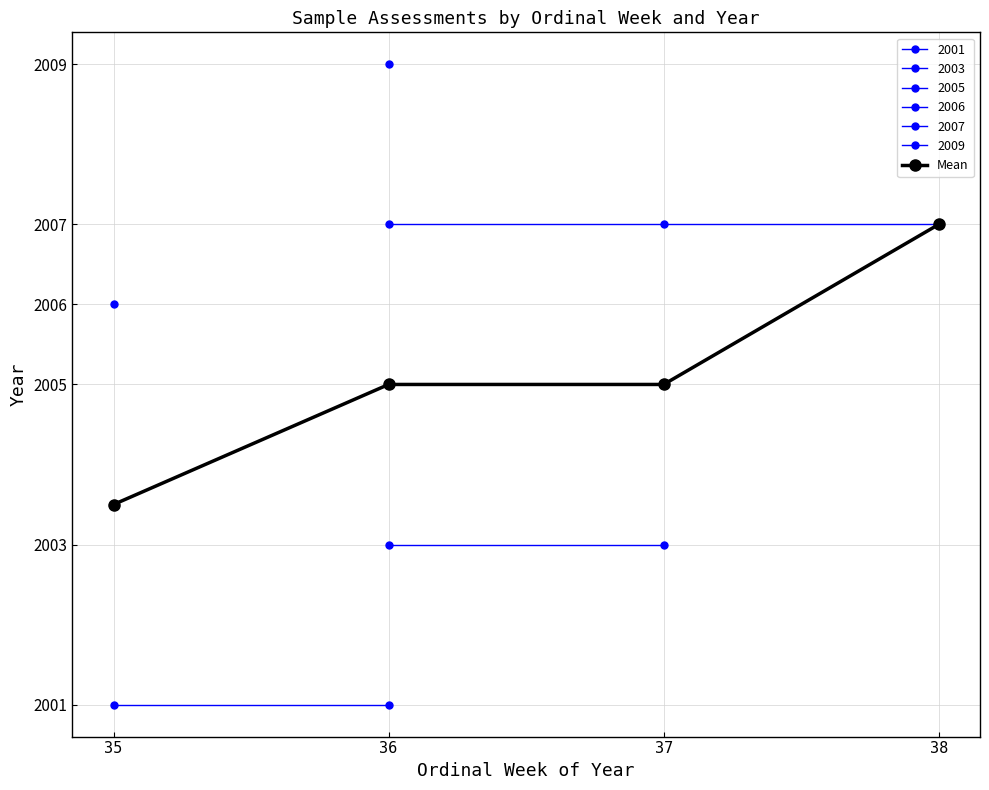

The chart shows a value of 2005.0 at 36. True or false?

True